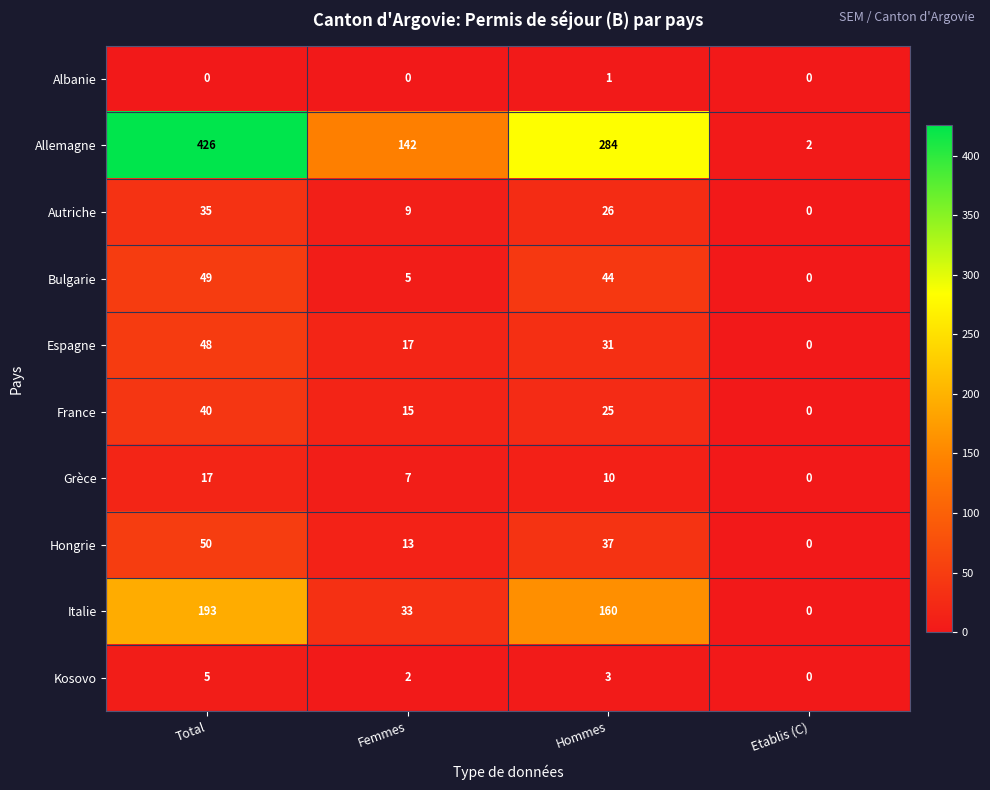

Is the value of Espagne at Hommes greater than the value of Bulgarie at Femmes?

Yes